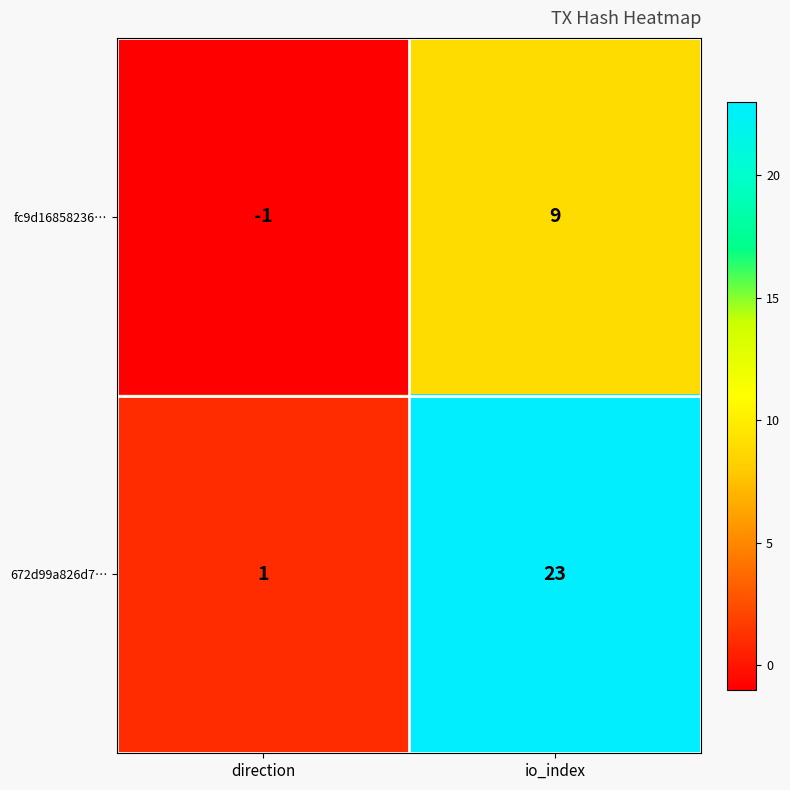

At io_index, list the series in order from smallest to largest.

fc9d16858236…, 672d99a826d7…